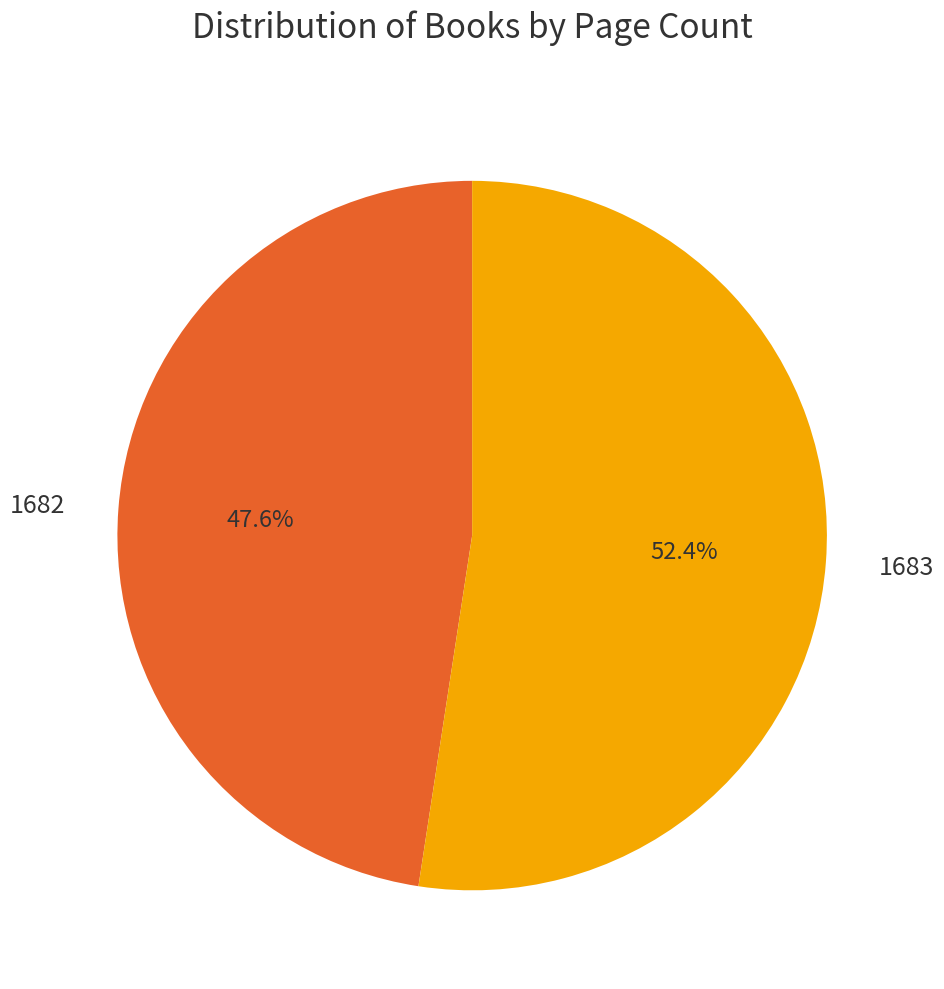

The 1683 slice represents 52% of the pie. True or false?

True